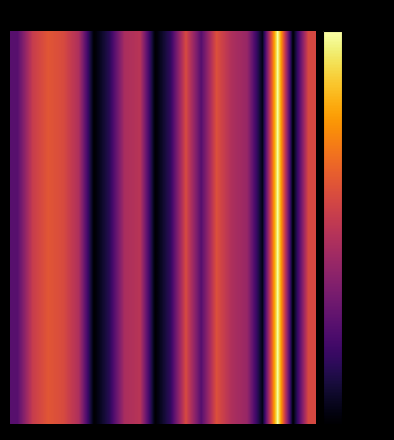

Which category has the lowest value across all series?

9